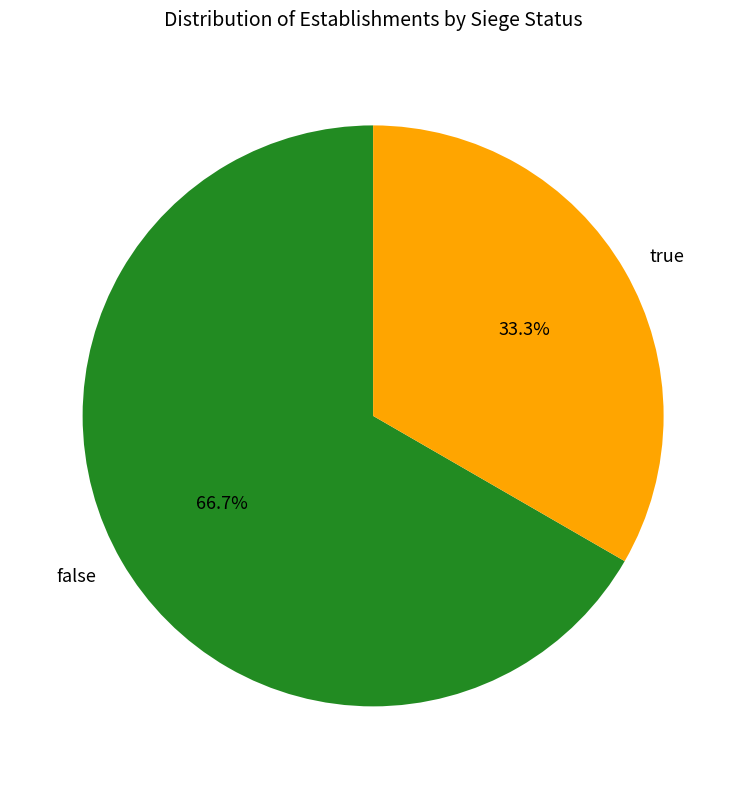

What is the ratio of the value at true to the value at false?

0.5